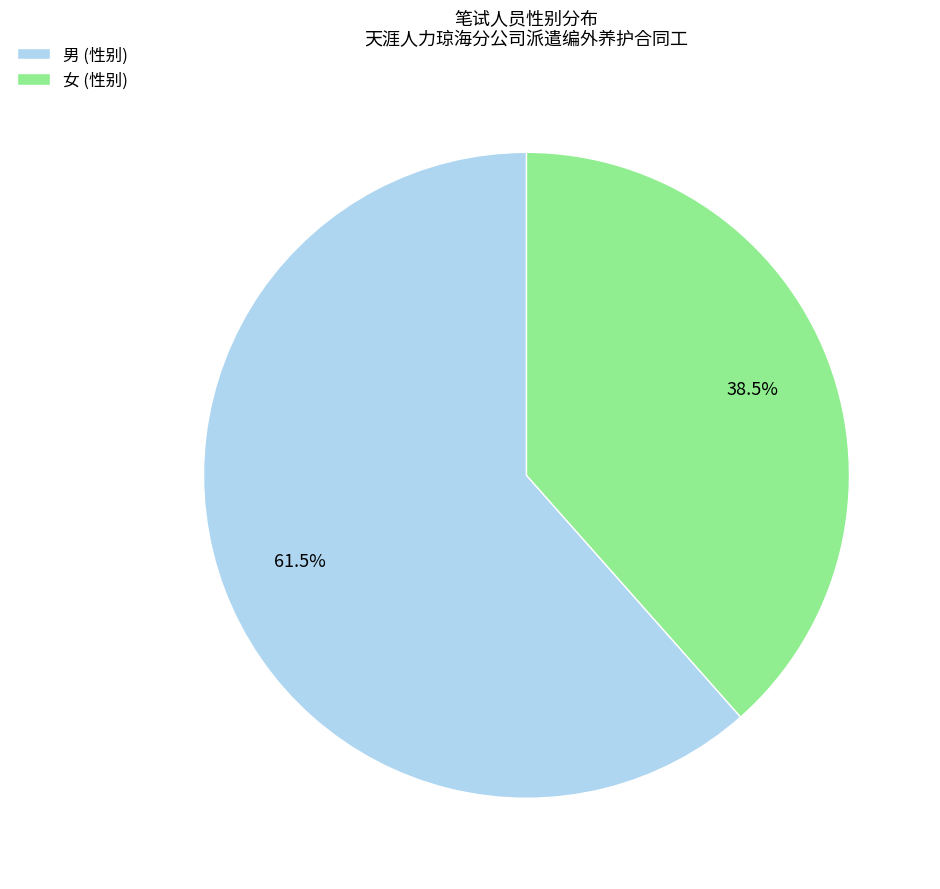

Count the number of slices in the pie.

2